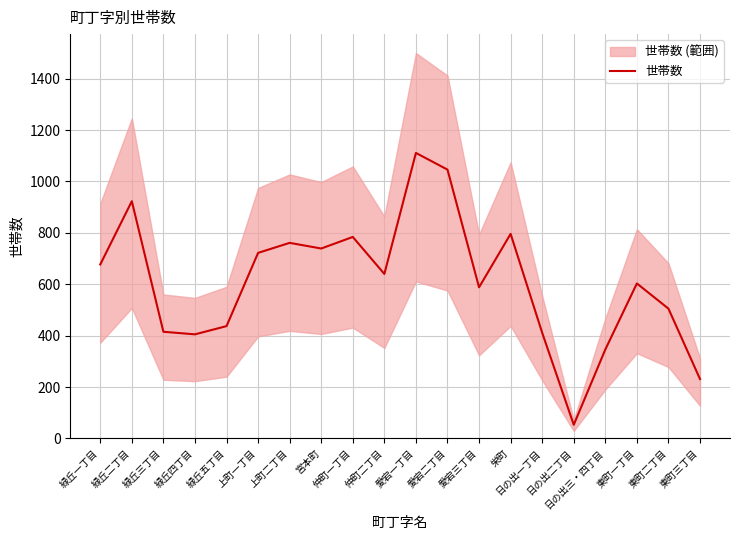

Which label corresponds to the largest value in the chart?

愛宕一丁目